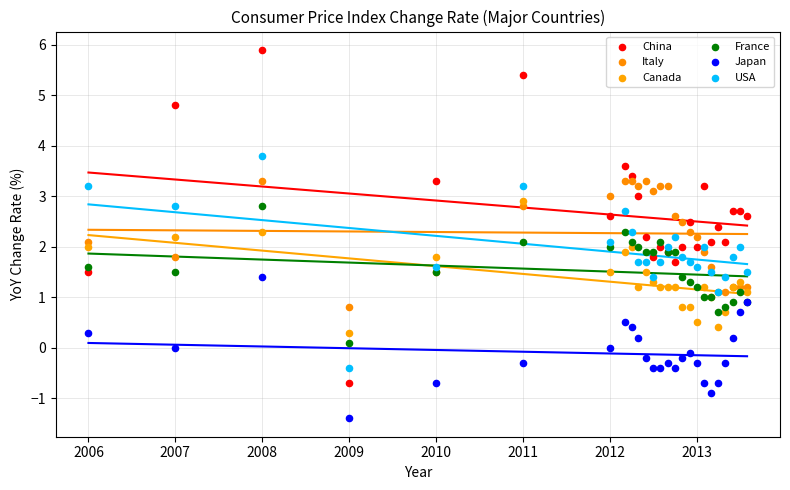

Which series contains the highest Y value?

China